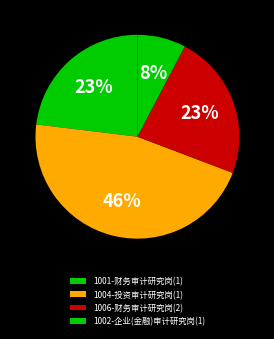

Count the number of slices in the pie.

4